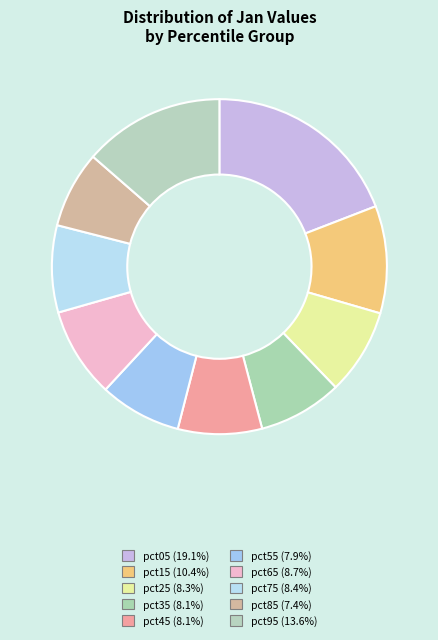

What percentage do pct25 and pct95 together represent?

21.9%